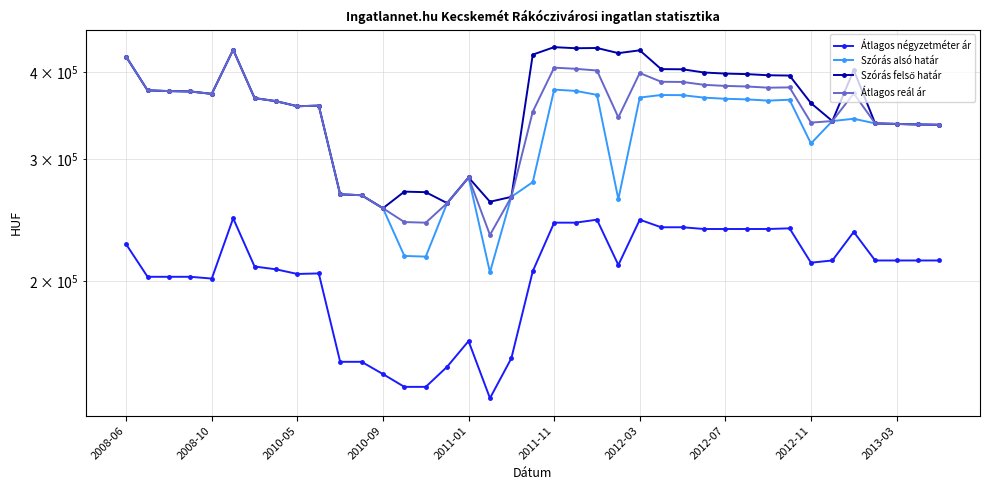

Is it true that Átlagos négyzetméter ár equals 146618 at 2010-09?

True